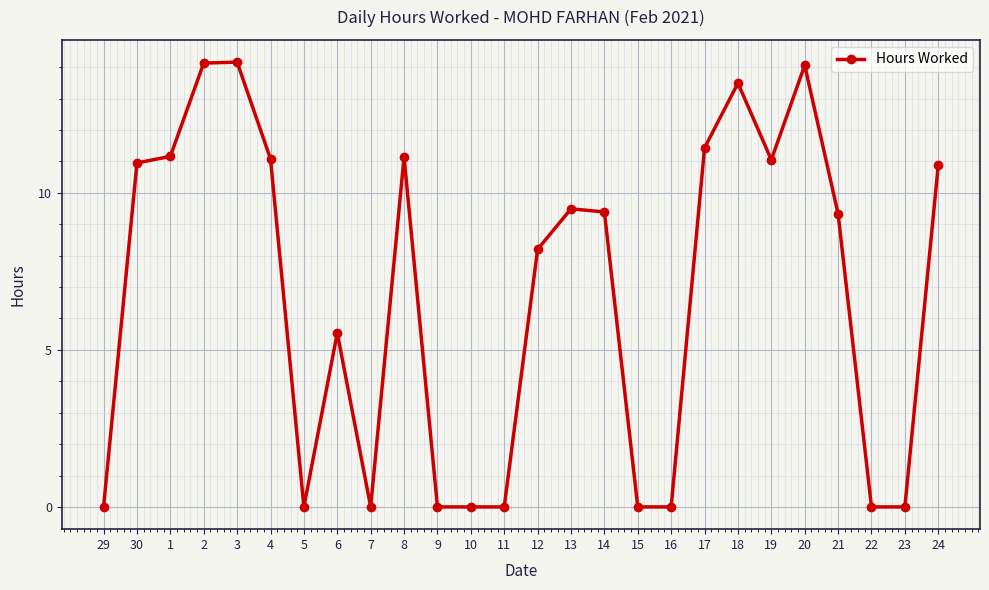

What is the label of the 13th point from the left?

11